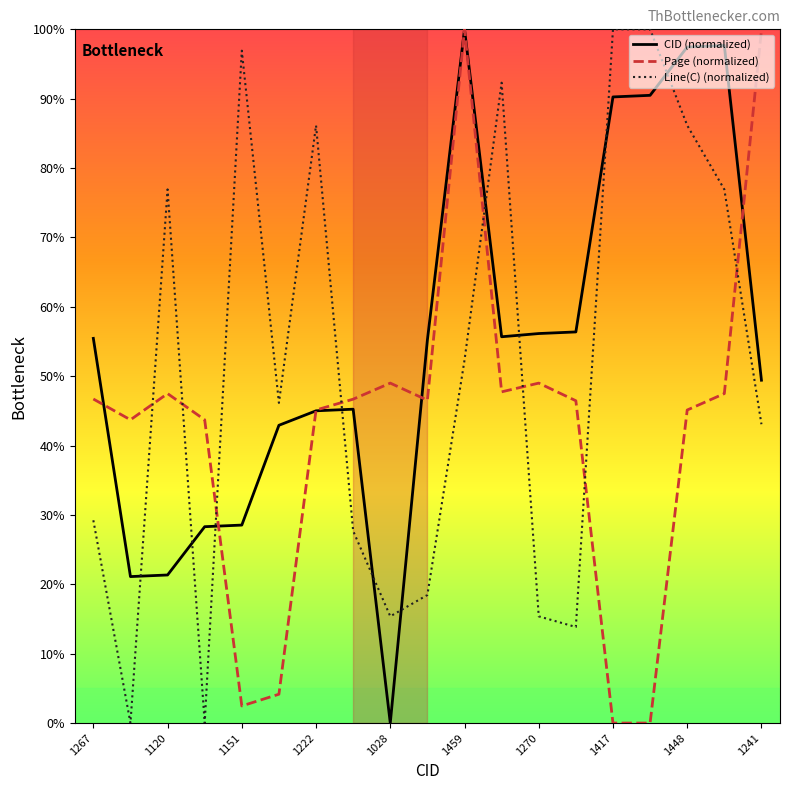

Which series ends up on top after the final intersection of Line(C) (normalized) and CID (normalized)?

CID (normalized)